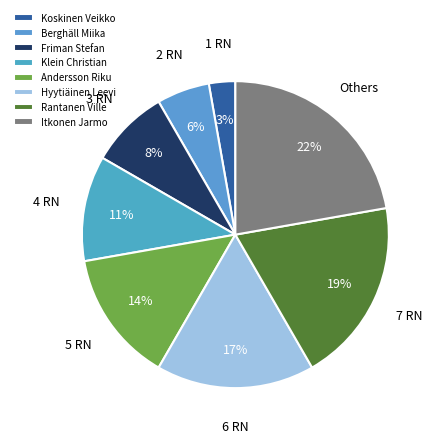

Which category has the biggest portion of the pie?

Itkonen Jarmo